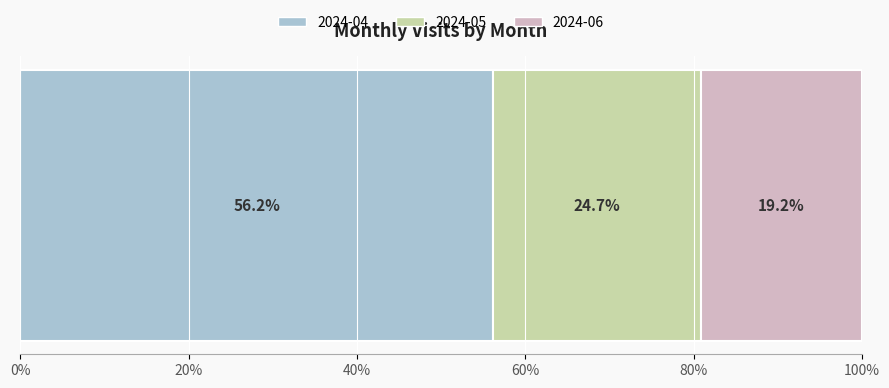

Reading left to right, transcribe all the data shown in this chart.

41	18	14